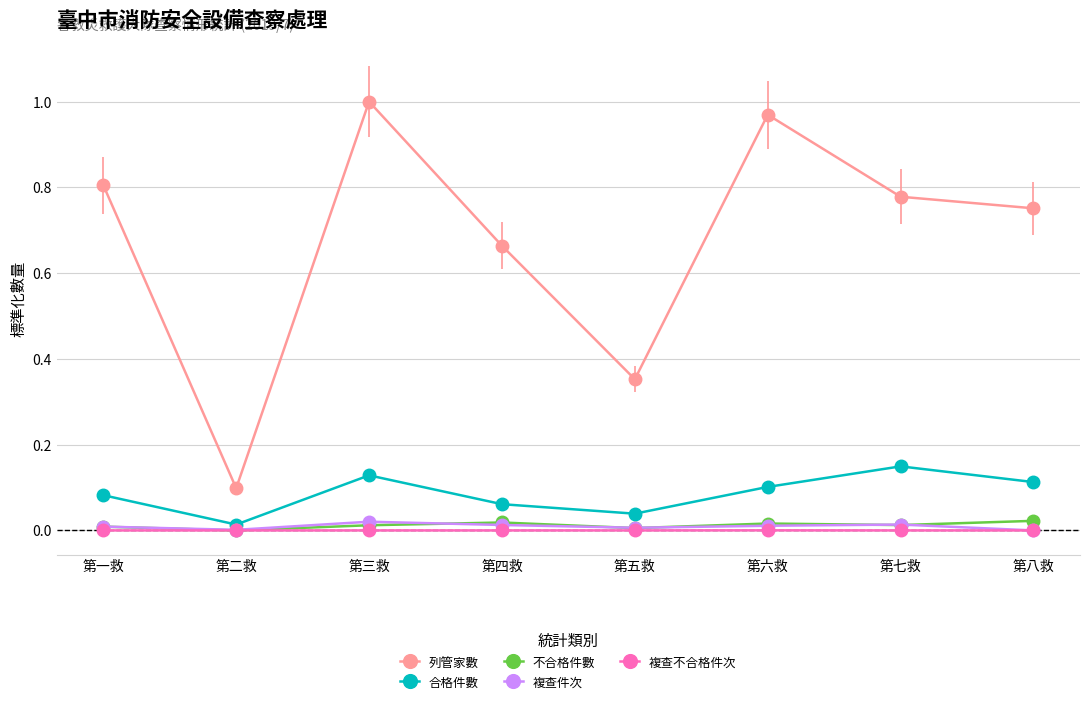

Which category has the highest value across all series?

第三救